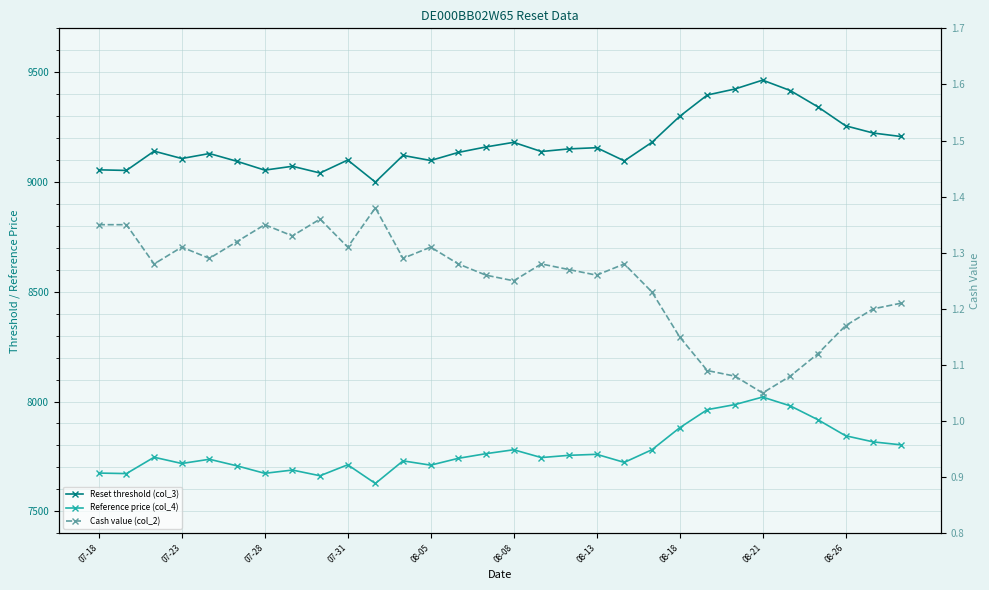

Is it true that Reset threshold (col_3) equals 5194.2 at 19?

False